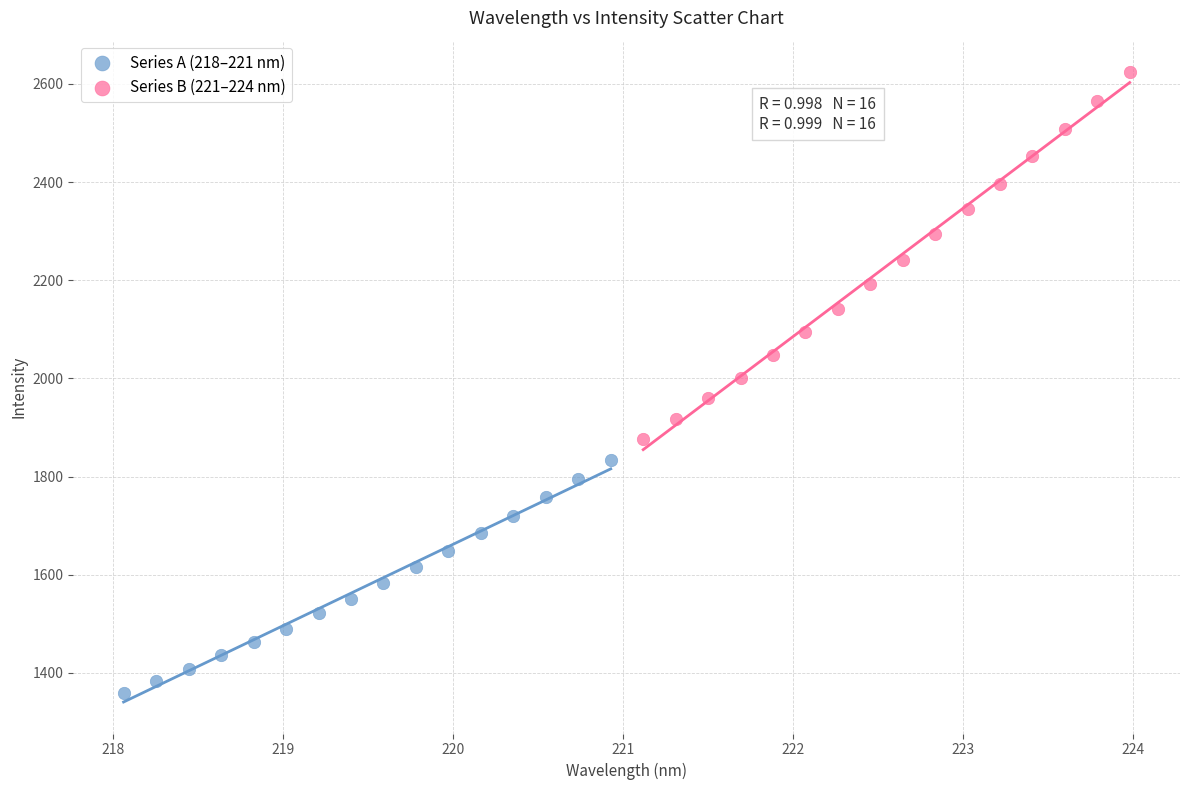

Which series has the largest Y range (max minus min)?

Series B (221–224 nm)